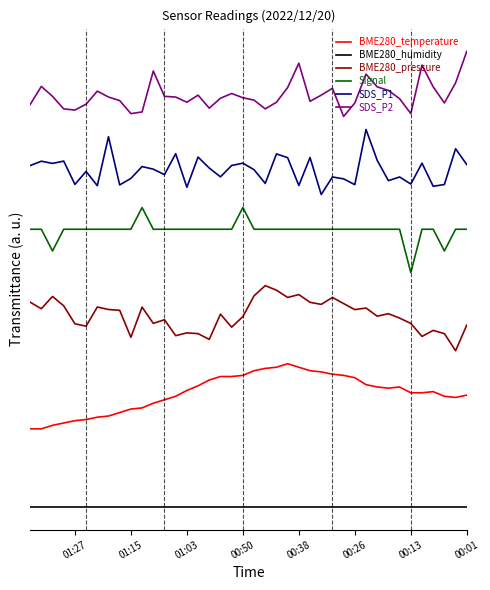

The value of SDS_P1 at 36 is 7.8. True or false?

False